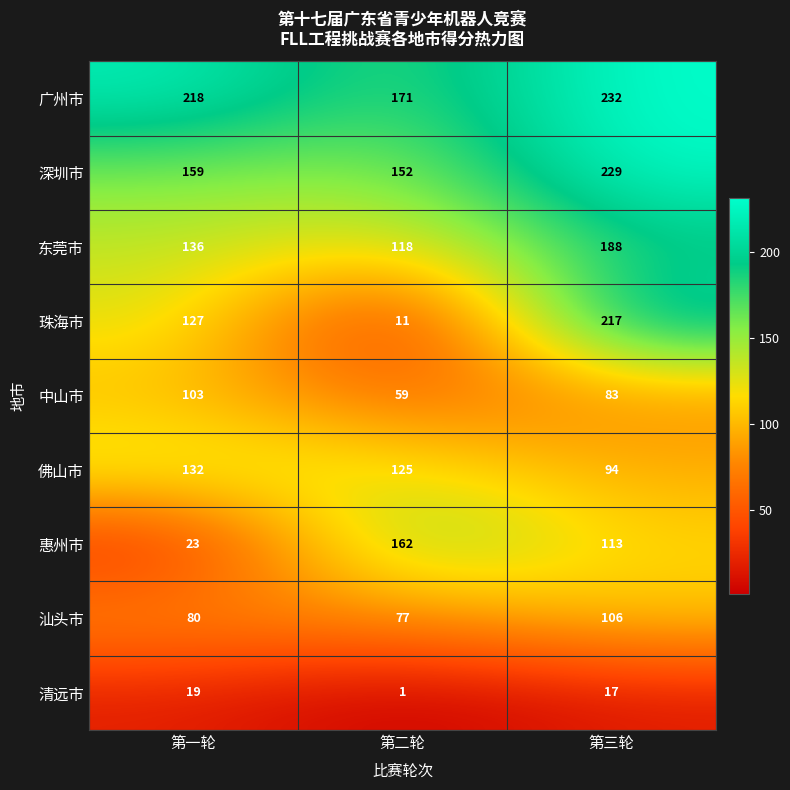

Reading left to right, list all the values displayed in this chart.

广州市: 第一轮=218	第二轮=171	第三轮=232
深圳市: 第一轮=159	第二轮=152	第三轮=229
东莞市: 第一轮=136	第二轮=118	第三轮=188
珠海市: 第一轮=127	第二轮=11	第三轮=217
中山市: 第一轮=103	第二轮=59	第三轮=83
佛山市: 第一轮=132	第二轮=125	第三轮=94
惠州市: 第一轮=23	第二轮=162	第三轮=113
汕头市: 第一轮=80	第二轮=77	第三轮=106
清远市: 第一轮=19	第二轮=1	第三轮=17